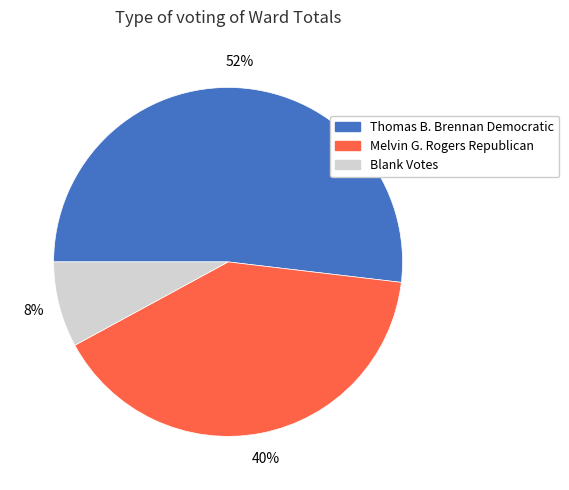

To the nearest percent, what is the combined percentage of Blank Votes and Melvin G. Rogers Republican?

48%